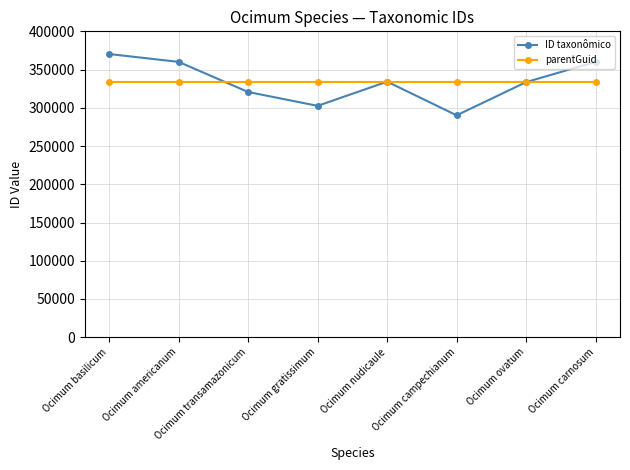

At Ocimum campechianum, list the series in order from smallest to largest.

ID taxonômico, parentGuid